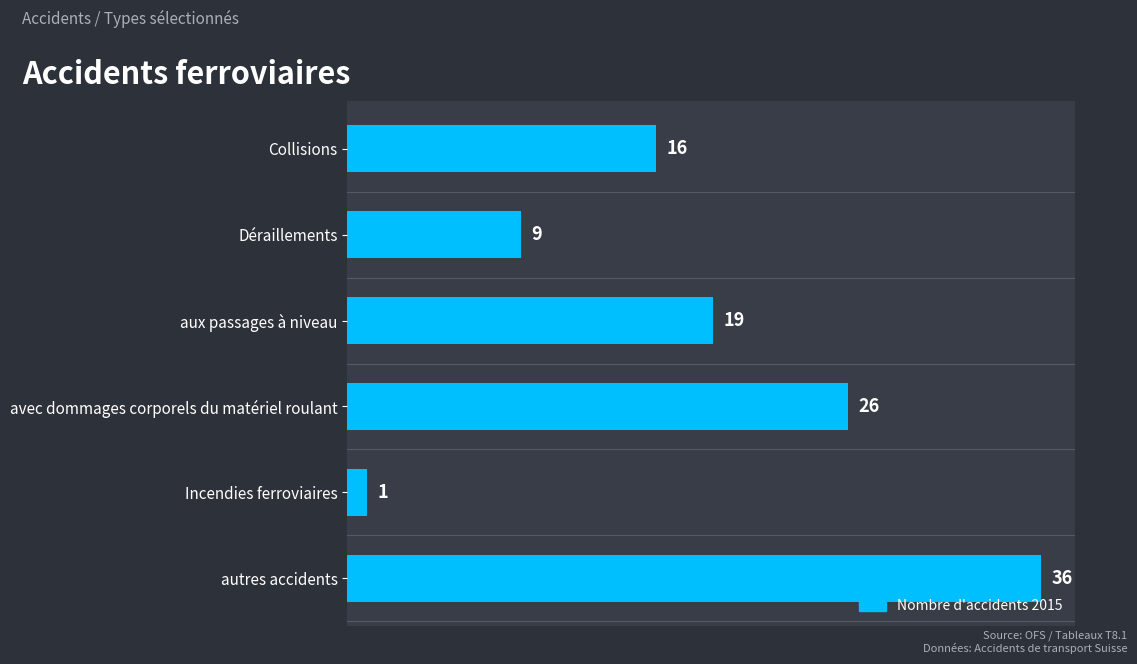

Reading top to bottom, what are all the values shown in this chart?

16	9	19	26	1	36